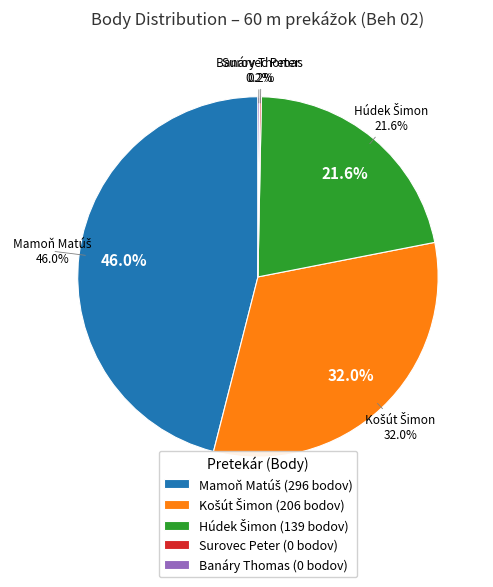

Combined, what portion of the pie is Košút Šimon and Banáry Thomas?

32.1%